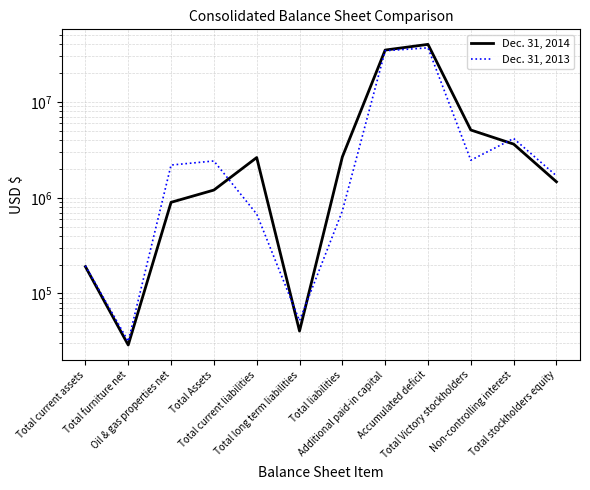

What is the label of the 1st point from the left?

Total current assets